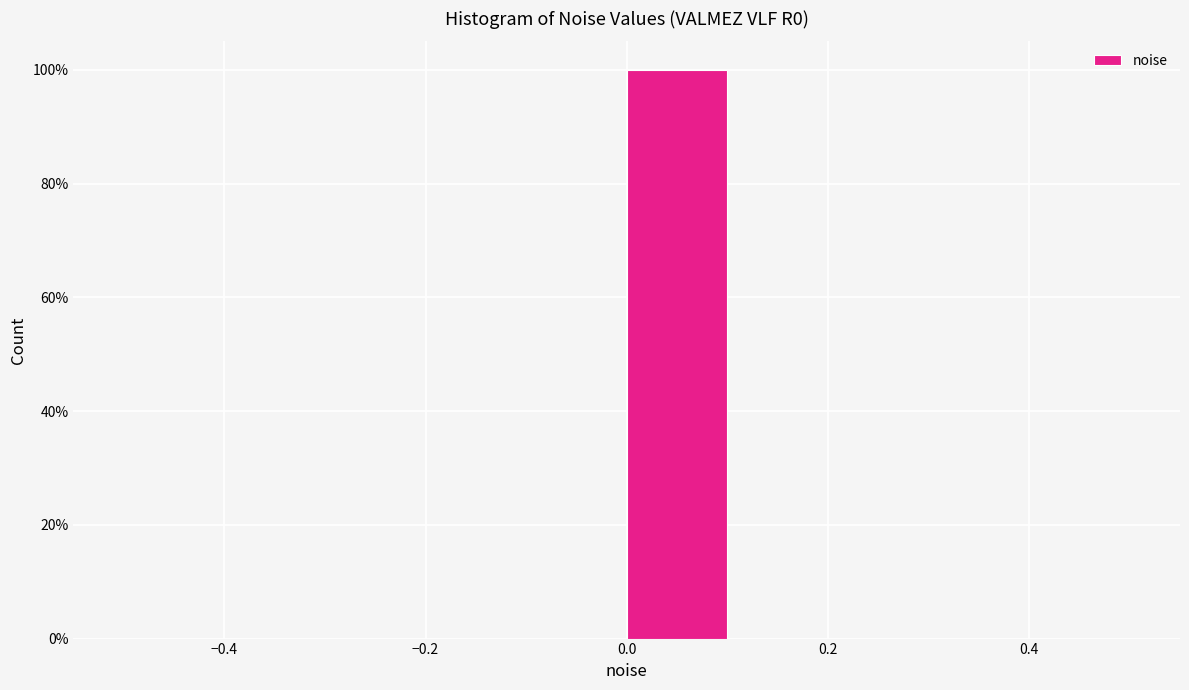

What is the height of the bar covering 0.0 to 0.1 on the x-axis? The values are not printed on the chart, so give them approximately, as read against the axis.

100